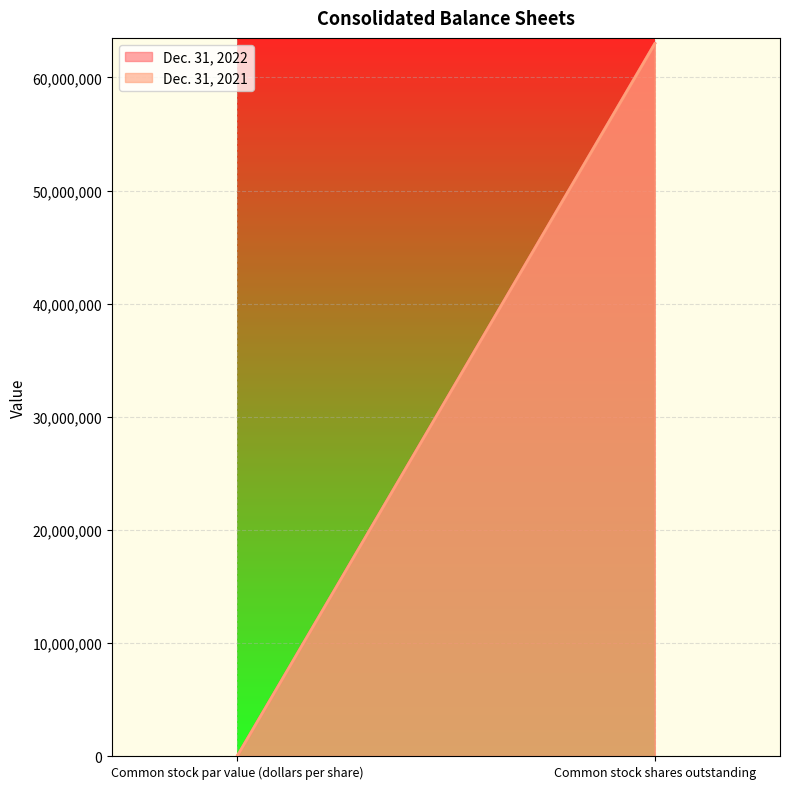

Count the Dec. 31, 2022 values in the range 0 to 63011777.

2